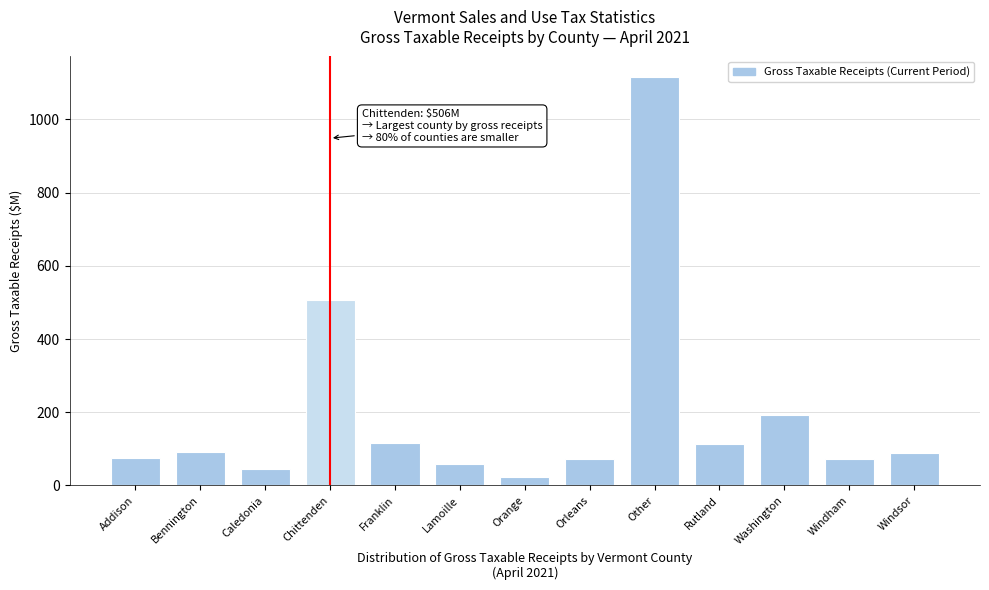

Where is the data nearest to the value 569?

Chittenden